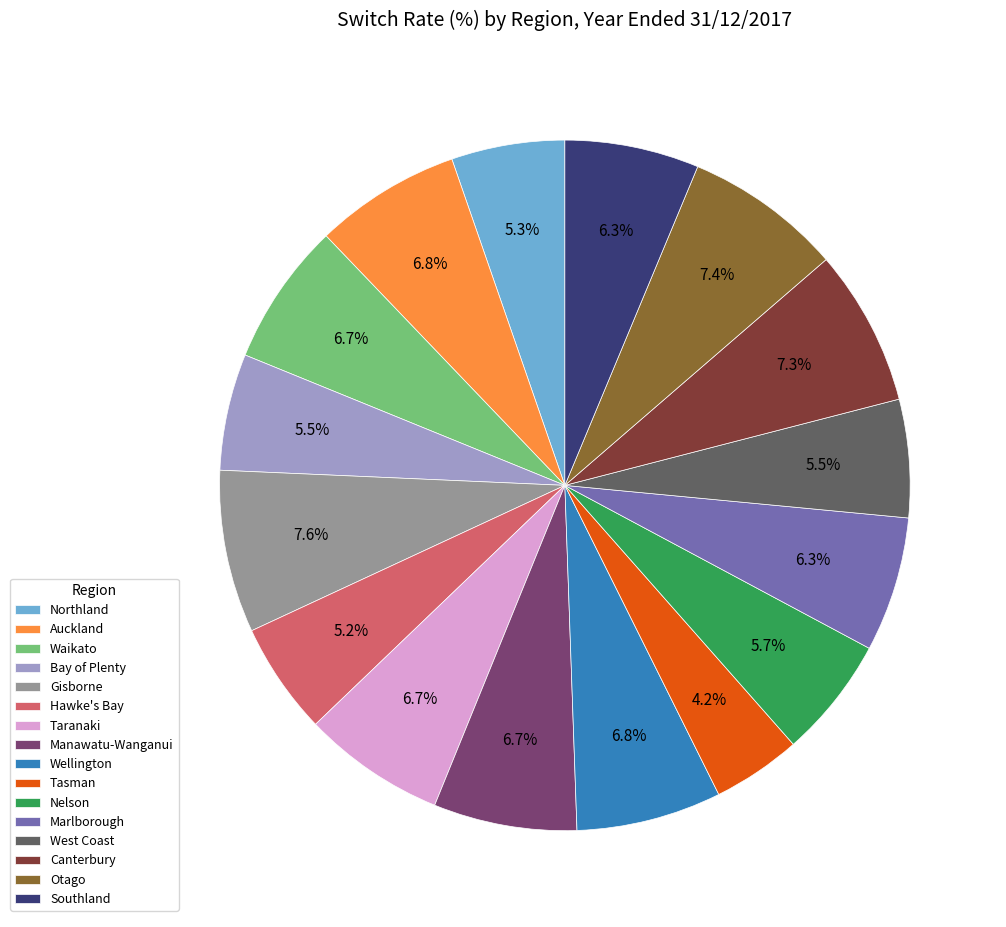

What is the ratio of the value at Hawke's Bay to the value at Gisborne?

0.7